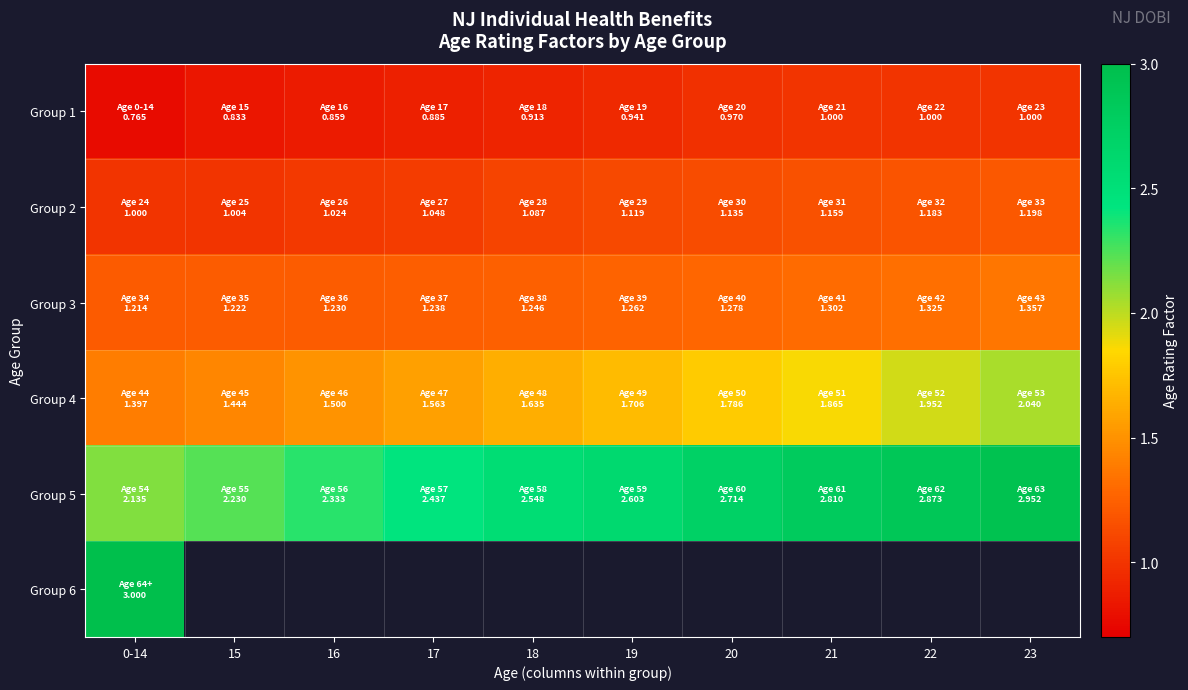

Which series changed the most between 15 and 18?

Group 5